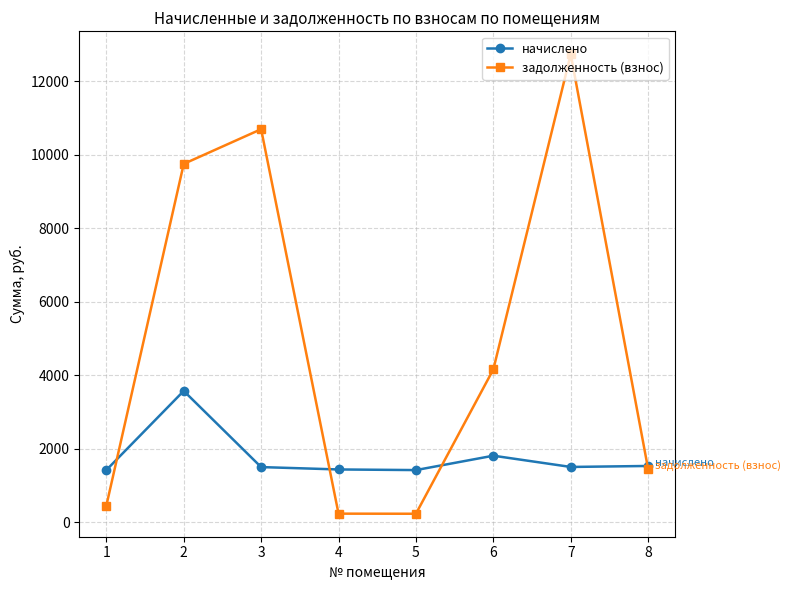

At which category is the sum across all series the highest?

7